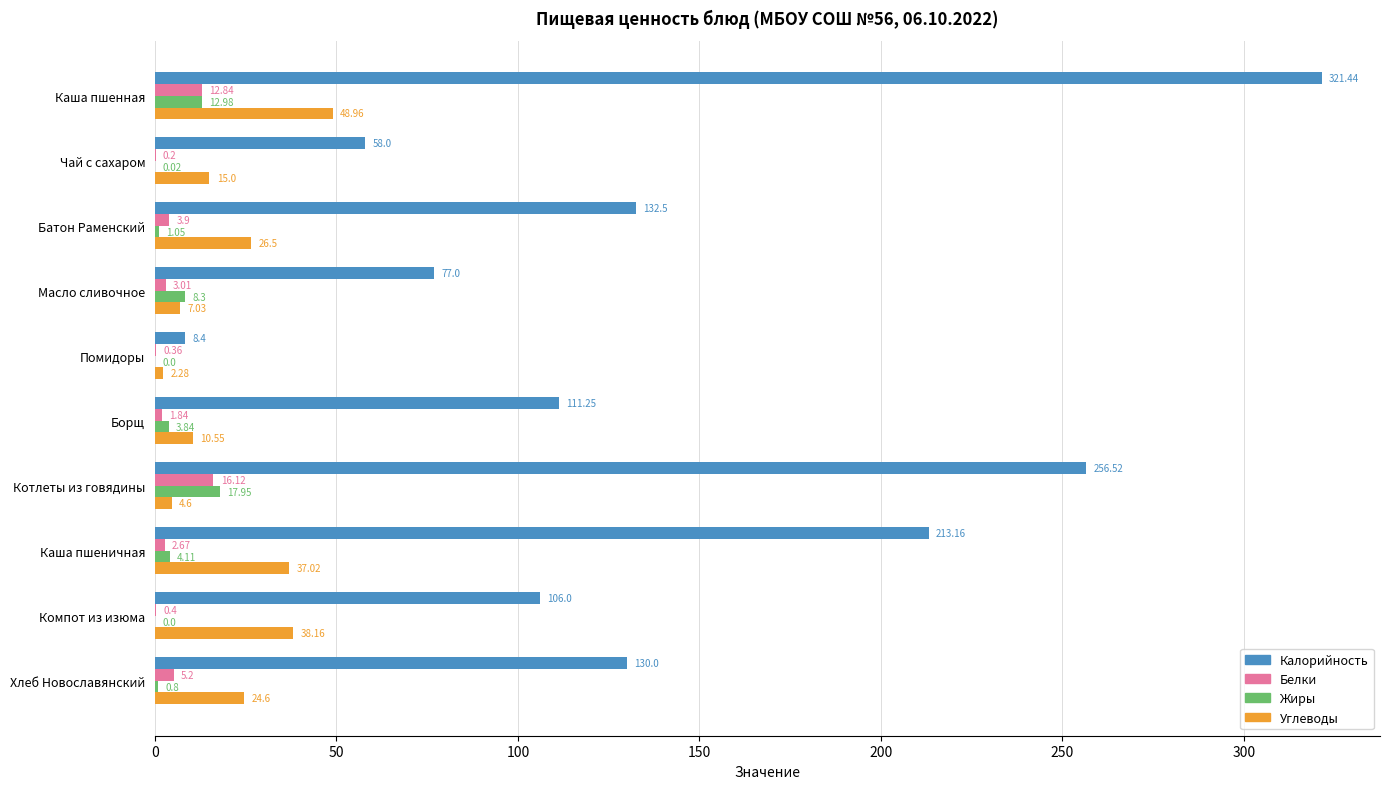

Between Чай с сахаром and Котлеты из говядины, which series saw the biggest shift?

Калорийность